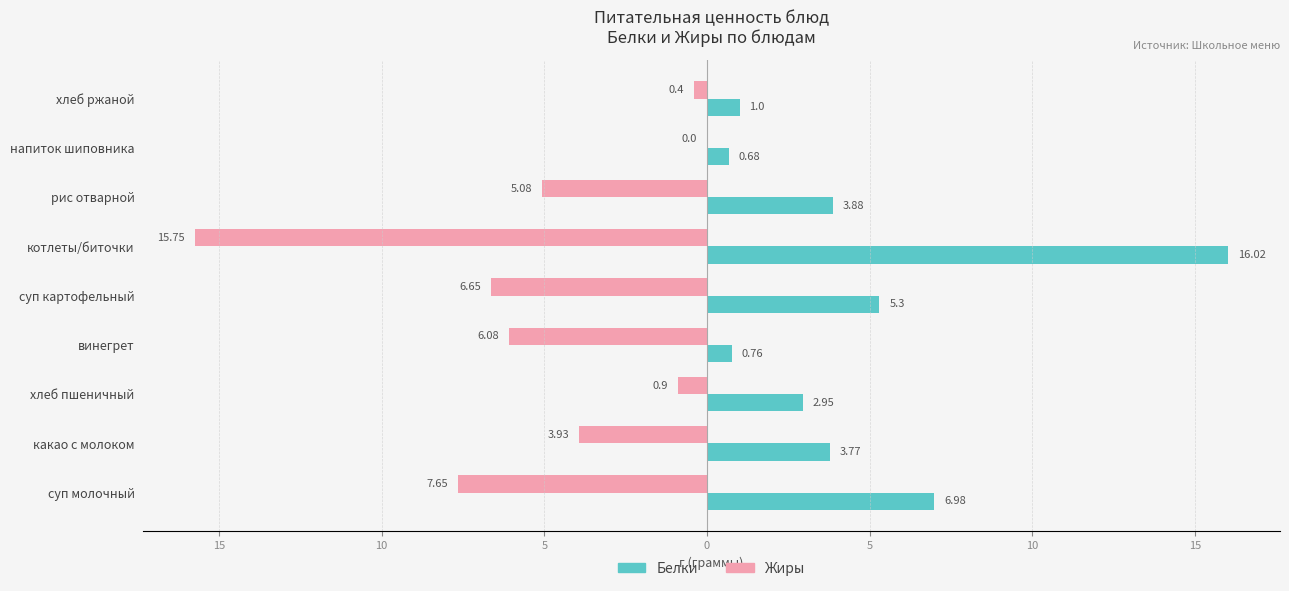

What are all the series names shown in the legend?

Белки, Жиры